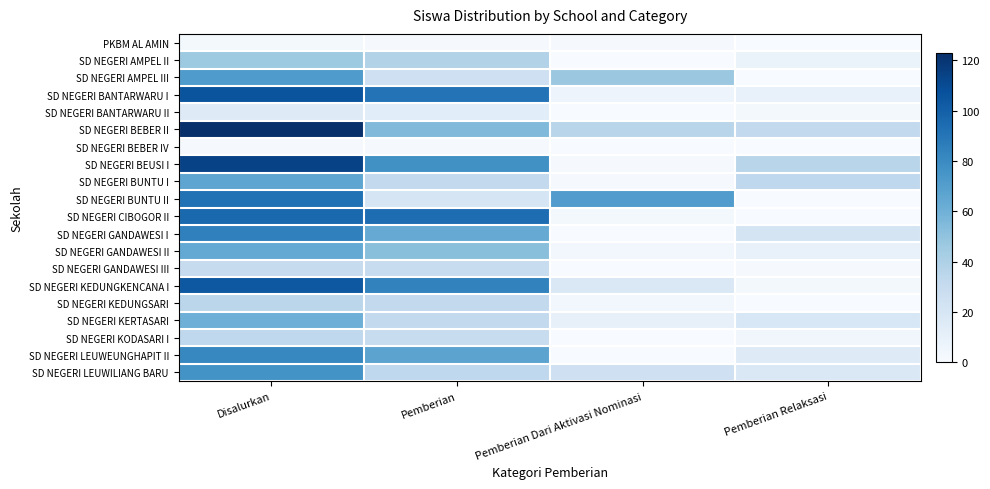

Reading right to left, transcribe all the data shown in this chart.

PKBM AL AMIN: Pemberian Relaksasi=0	Pemberian Dari Aktivasi Nominasi=1	Pemberian=1	Disalurkan=2
SD NEGERI AMPEL II: Pemberian Relaksasi=8	Pemberian Dari Aktivasi Nominasi=0	Pemberian=38	Disalurkan=46
SD NEGERI AMPEL III: Pemberian Relaksasi=0	Pemberian Dari Aktivasi Nominasi=47	Pemberian=25	Disalurkan=72
SD NEGERI BANTARWARU I: Pemberian Relaksasi=9	Pemberian Dari Aktivasi Nominasi=6	Pemberian=91	Disalurkan=106
SD NEGERI BANTARWARU II: Pemberian Relaksasi=2	Pemberian Dari Aktivasi Nominasi=0	Pemberian=13	Disalurkan=15
SD NEGERI BEBER II: Pemberian Relaksasi=32	Pemberian Dari Aktivasi Nominasi=36	Pemberian=55	Disalurkan=123
SD NEGERI BEBER IV: Pemberian Relaksasi=0	Pemberian Dari Aktivasi Nominasi=0	Pemberian=1	Disalurkan=1
SD NEGERI BEUSI I: Pemberian Relaksasi=36	Pemberian Dari Aktivasi Nominasi=1	Pemberian=77	Disalurkan=114
SD NEGERI BUNTU I: Pemberian Relaksasi=33	Pemberian Dari Aktivasi Nominasi=1	Pemberian=32	Disalurkan=66
SD NEGERI BUNTU II: Pemberian Relaksasi=0	Pemberian Dari Aktivasi Nominasi=71	Pemberian=21	Disalurkan=92
SD NEGERI CIBOGOR II: Pemberian Relaksasi=0	Pemberian Dari Aktivasi Nominasi=2	Pemberian=94	Disalurkan=96
SD NEGERI GANDAWESI I: Pemberian Relaksasi=22	Pemberian Dari Aktivasi Nominasi=0	Pemberian=63	Disalurkan=85
SD NEGERI GANDAWESI II: Pemberian Relaksasi=9	Pemberian Dari Aktivasi Nominasi=3	Pemberian=52	Disalurkan=64
SD NEGERI GANDAWESI III: Pemberian Relaksasi=1	Pemberian Dari Aktivasi Nominasi=0	Pemberian=29	Disalurkan=30
SD NEGERI KEDUNGKENCANA I: Pemberian Relaksasi=2	Pemberian Dari Aktivasi Nominasi=18	Pemberian=84	Disalurkan=104
SD NEGERI KEDUNGSARI: Pemberian Relaksasi=0	Pemberian Dari Aktivasi Nominasi=3	Pemberian=32	Disalurkan=35
SD NEGERI KERTASARI: Pemberian Relaksasi=19	Pemberian Dari Aktivasi Nominasi=10	Pemberian=32	Disalurkan=61
SD NEGERI KODASARI I: Pemberian Relaksasi=4	Pemberian Dari Aktivasi Nominasi=0	Pemberian=29	Disalurkan=33
SD NEGERI LEUWEUNGHAPIT II: Pemberian Relaksasi=15	Pemberian Dari Aktivasi Nominasi=0	Pemberian=67	Disalurkan=82
SD NEGERI LEUWILIANG BARU: Pemberian Relaksasi=18	Pemberian Dari Aktivasi Nominasi=25	Pemberian=33	Disalurkan=76